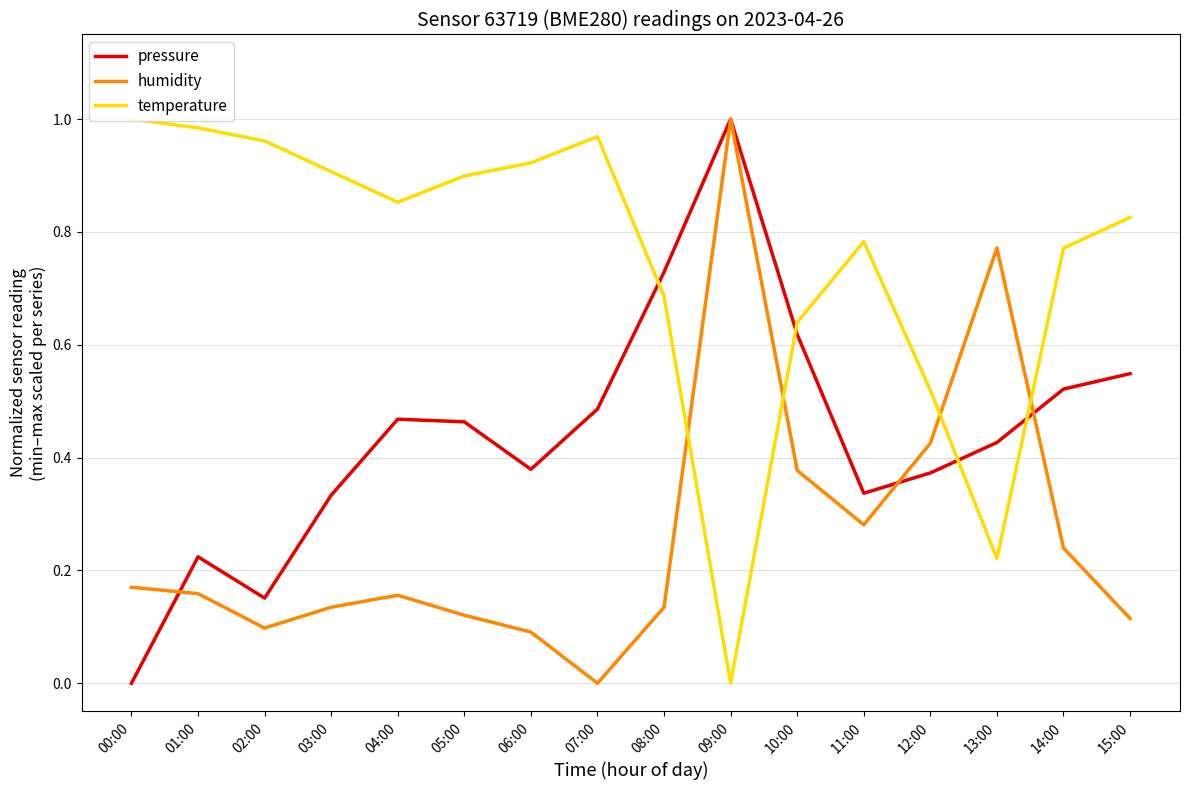

What are all the series names shown in the legend?

pressure, humidity, temperature